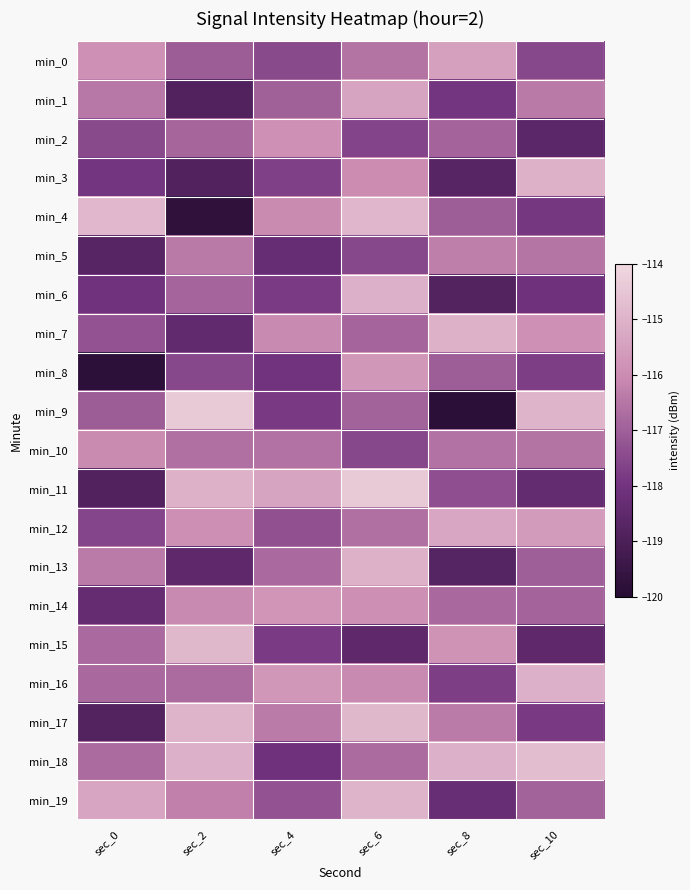

At which category is the sum across all series the highest?

sec_6